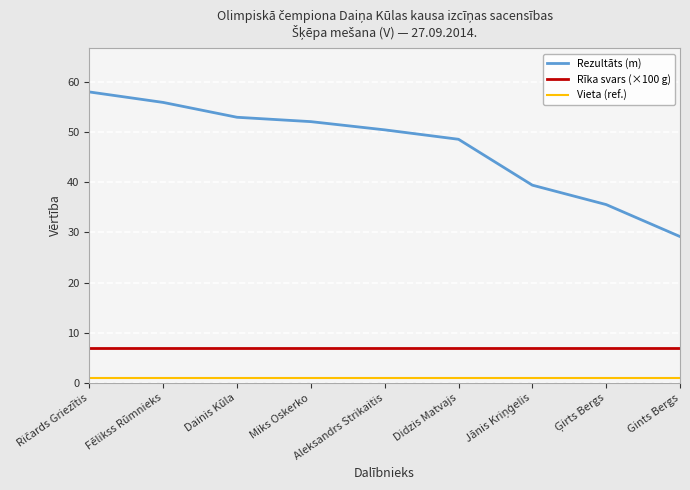

What is the minimum value for Rezultāts (m)?

29.2